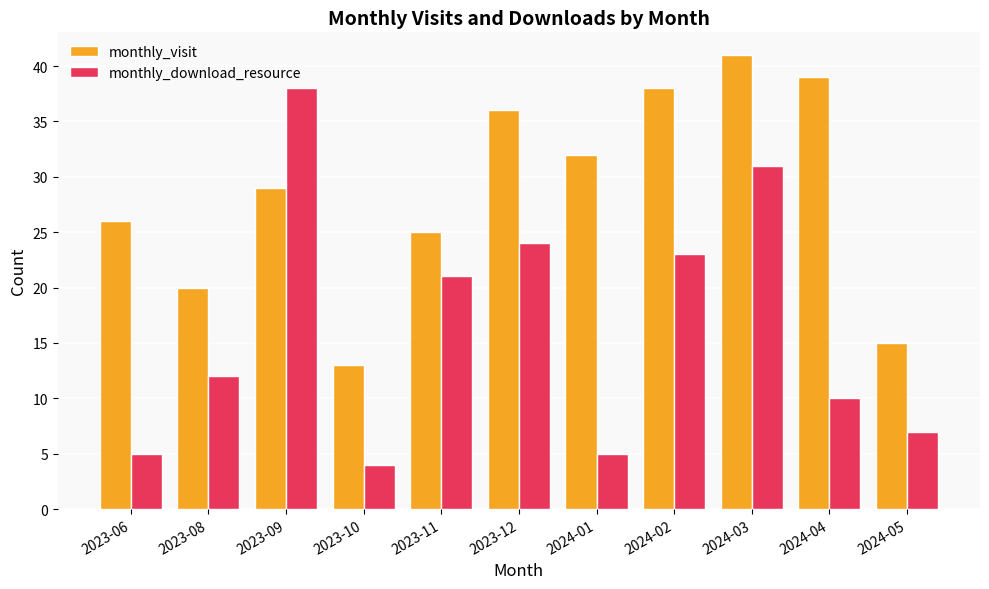

What is the sum of all monthly_download_resource values?

180